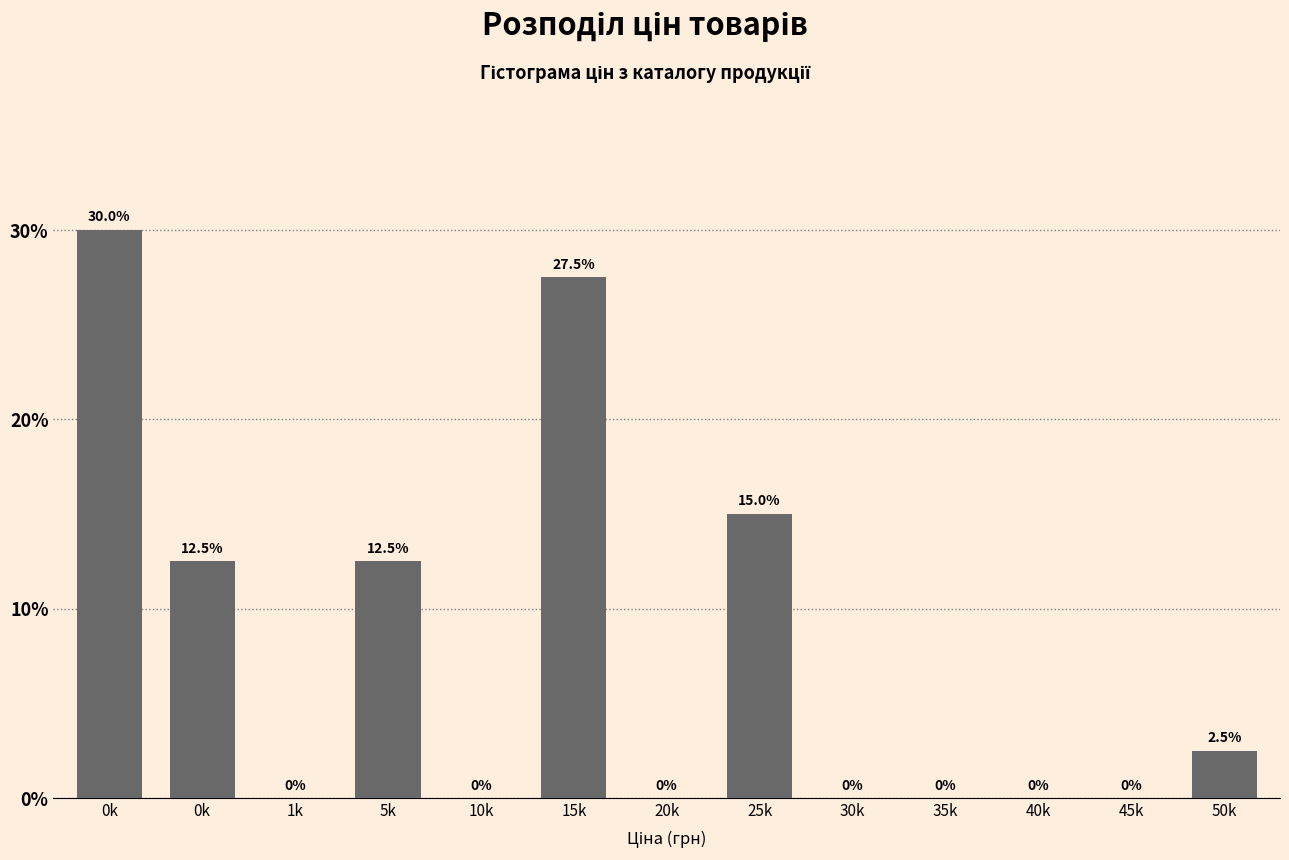

Count the number of categories in the chart.

13